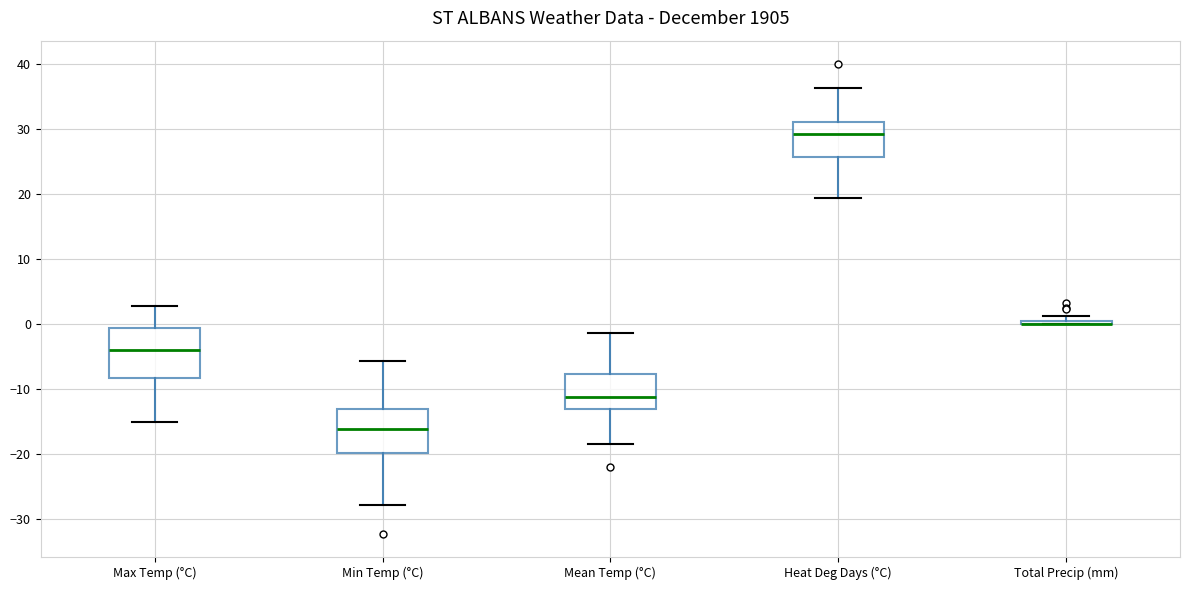

Where is the upper edge of the box for Total Precip (mm) on the y-axis? The values are not printed on the chart, so give them approximately, as read against the axis.

1